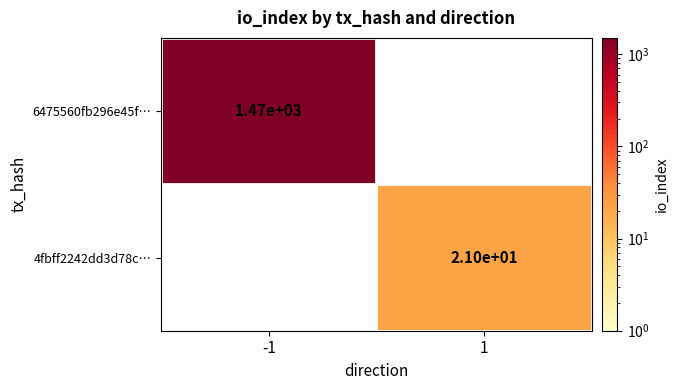

The value of 6475560fb296e45f… at -1 is 1988. True or false?

False